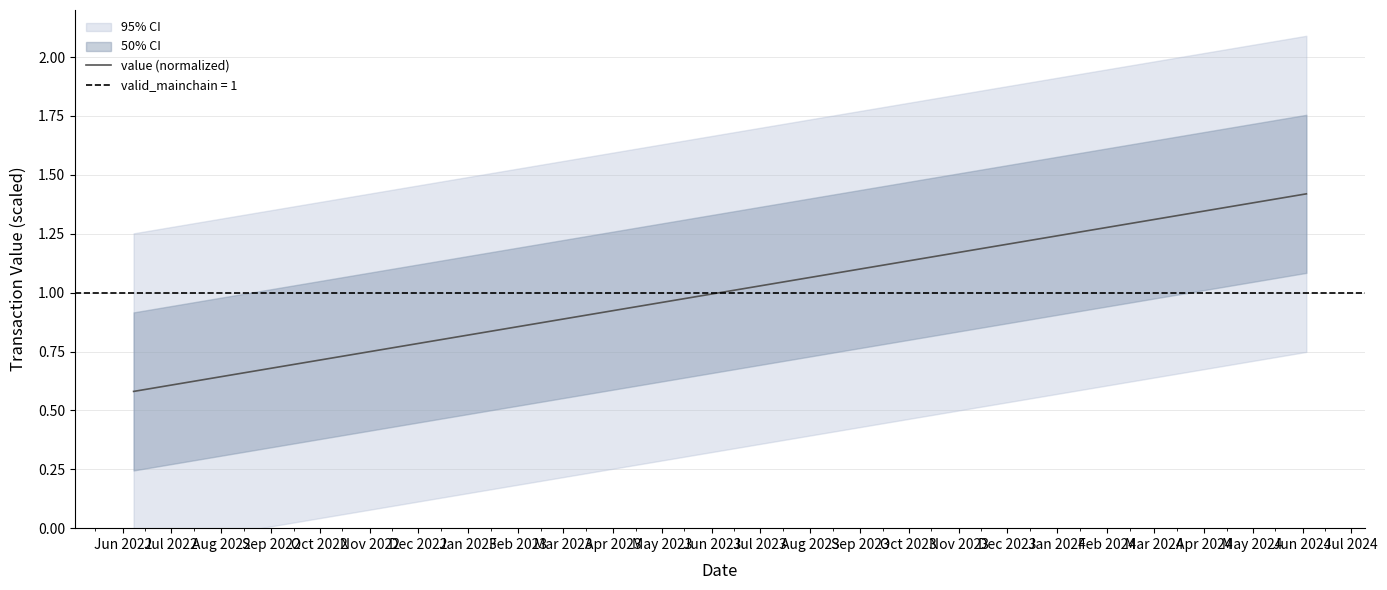

Which label corresponds to the largest value in the chart?

Jun 2024